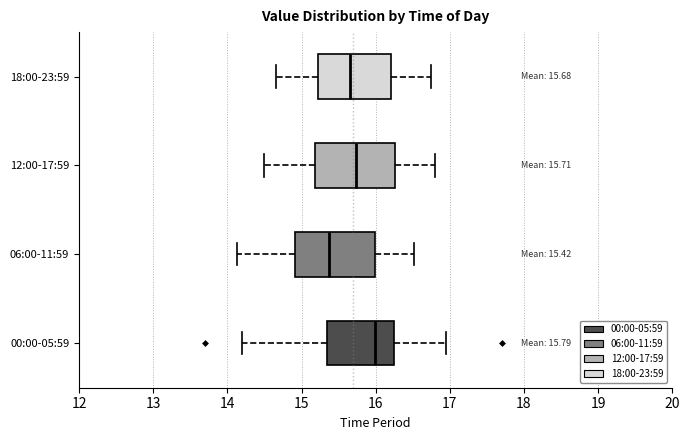

Which box has the furthest to the left median line?

06:00-11:59